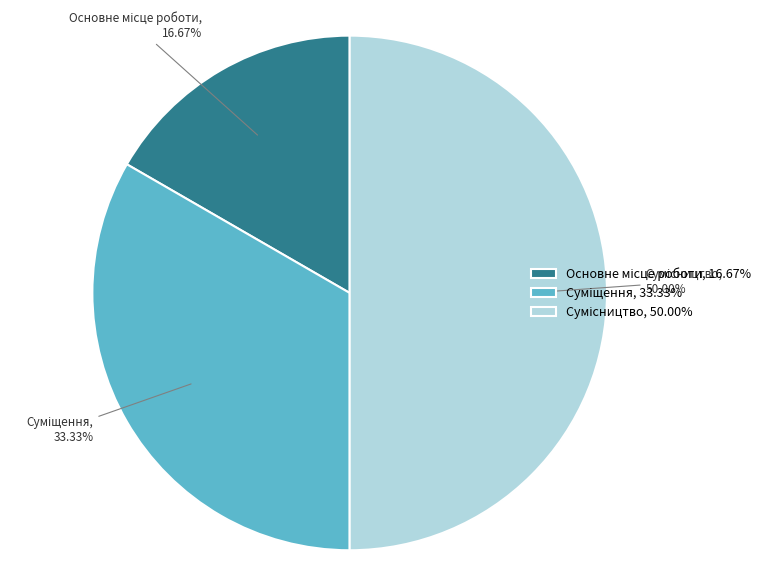

Which slice is the smallest?

Основне місце роботи